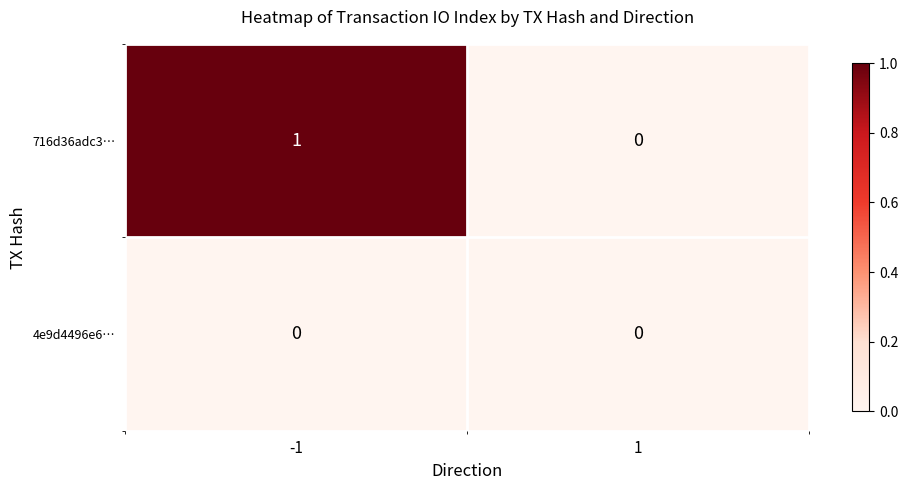

Reading left to right, list all the values displayed in this chart.

716d36adc3…: -1=1	1=0
4e9d4496e6…: -1=0	1=0